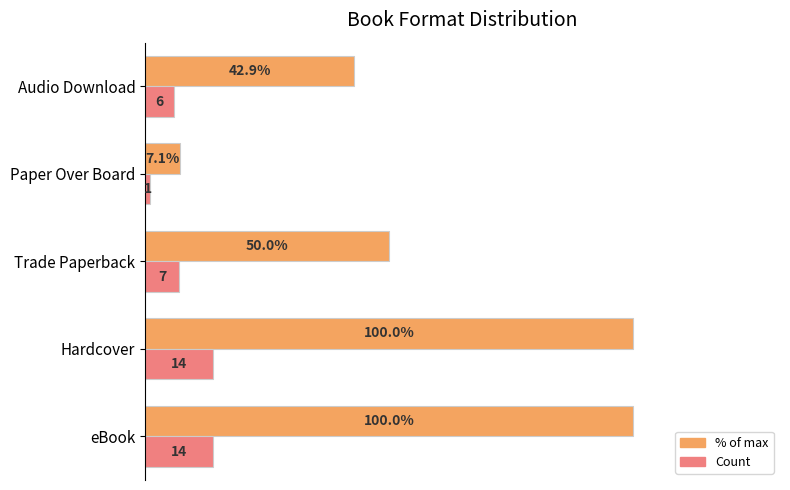

At which category does the chart reach its minimum across all series?

Paper Over Board